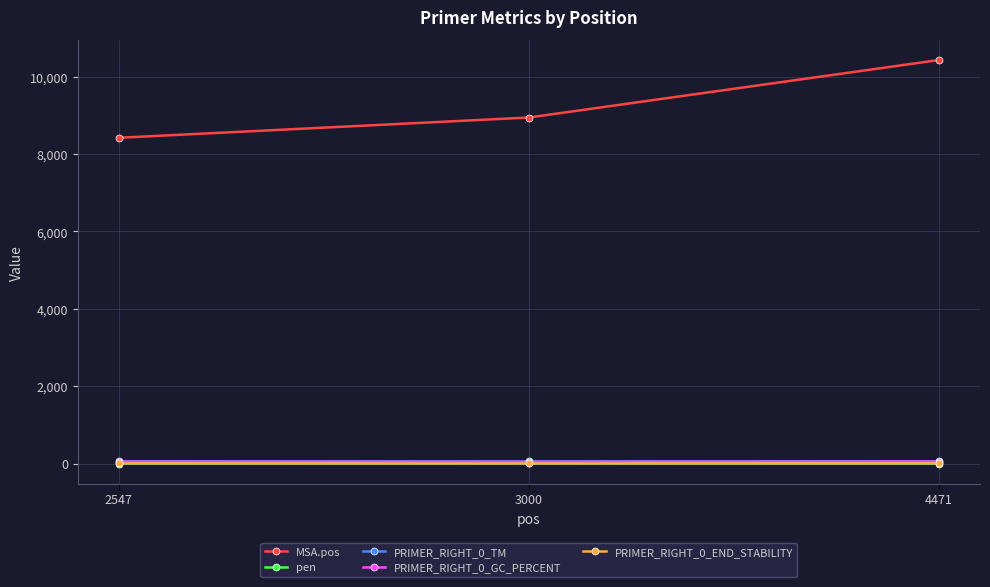

What is the value of the PRIMER_RIGHT_0_GC_PERCENT point at the 3rd from the left?

50.0